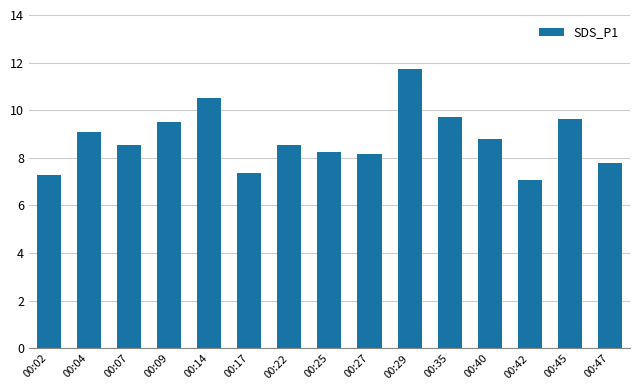

What is the sum of all values?

131.9